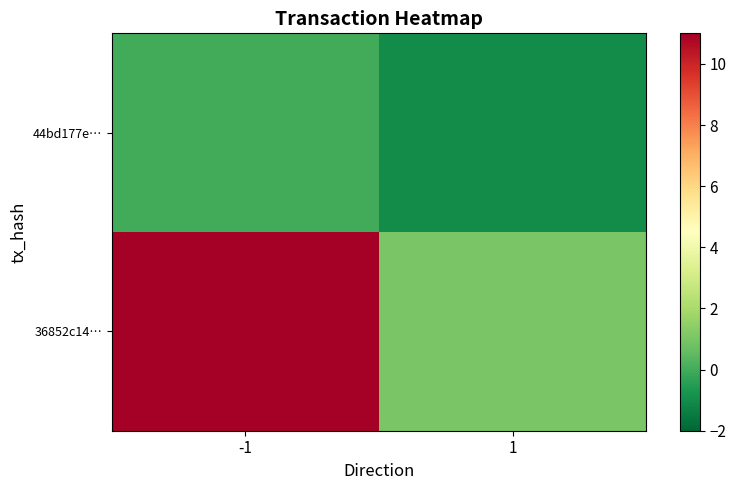

Reading left to right, what are all the values shown in this chart?

44bd177e…: -1=0	1=-1
36852c14…: -1=11	1=1